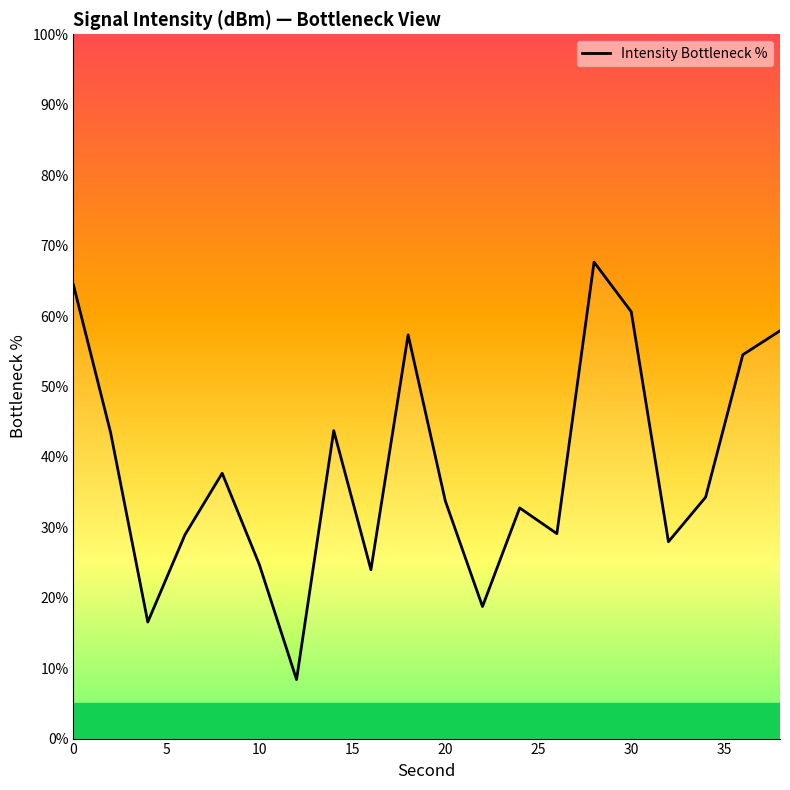

What is the greatest value displayed?

67.7